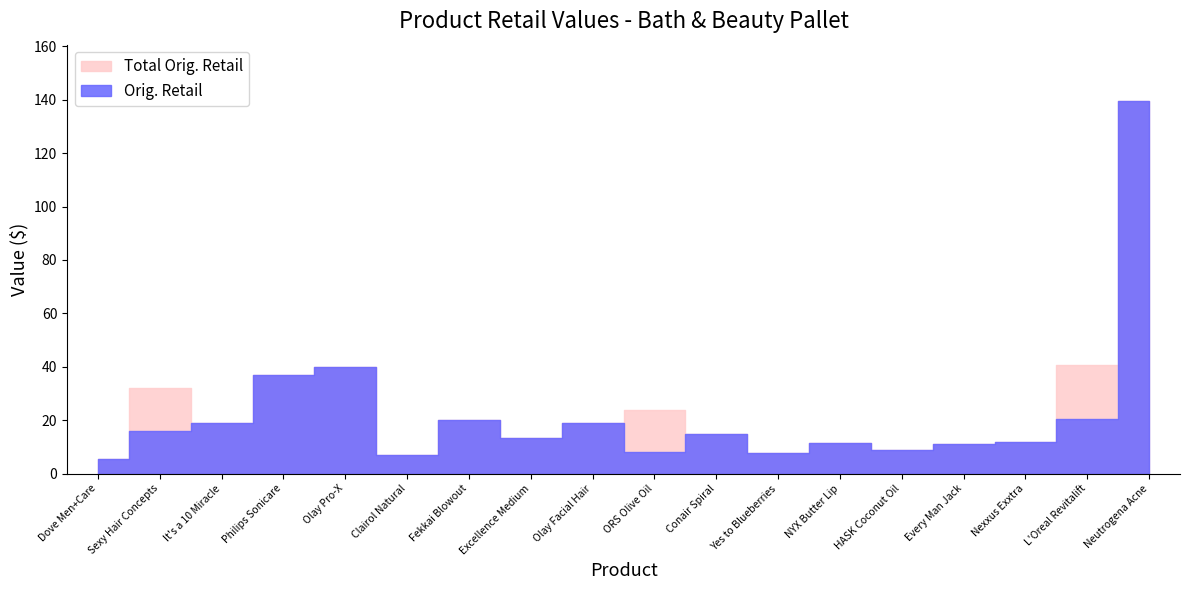

At Neutrogena Acne, list the series in order from smallest to largest.

Total Orig. Retail, Orig. Retail